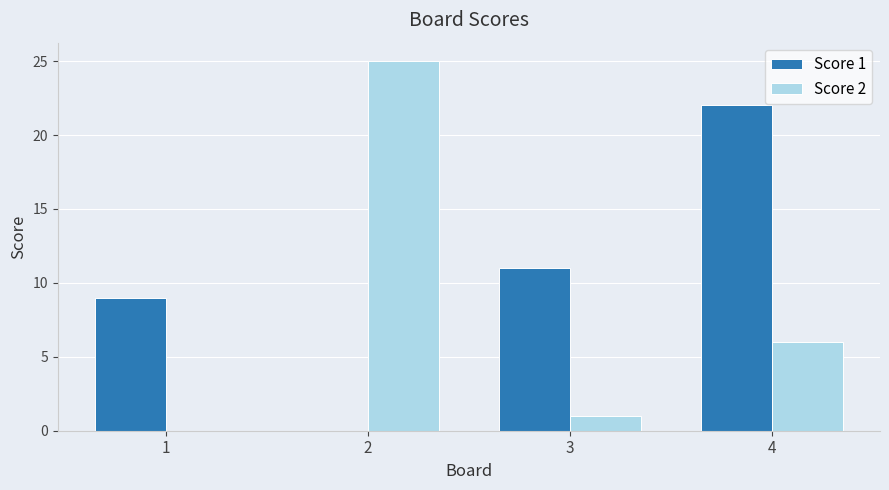

How many series are shown in this chart?

2